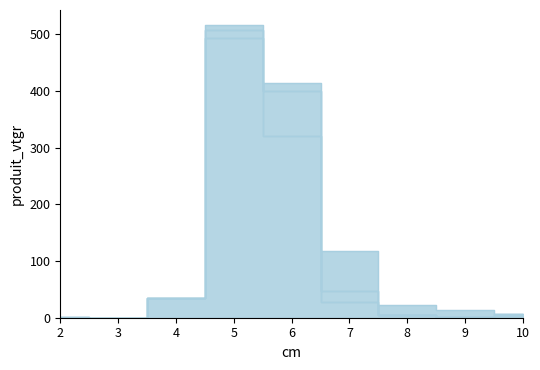

The DOUGLAS series shows 0.7 at 4. True or false?

True